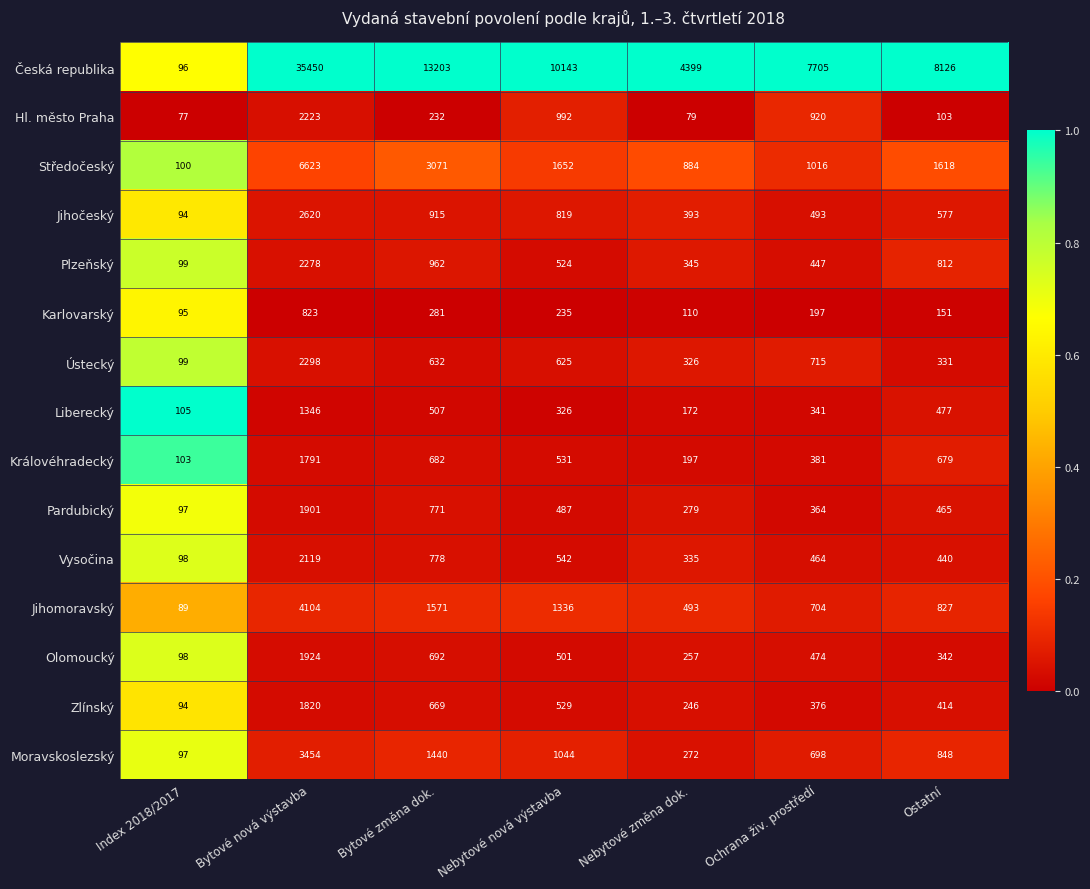

What is the sum of the Hl. město Praha values at Nebytové nová výstavba and Index 2018/2017?

1069